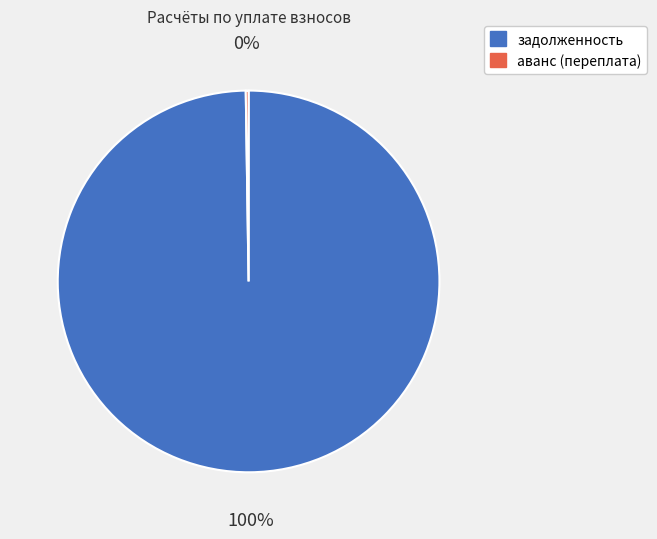

Is there any slice that represents more than half of the pie?

Yes